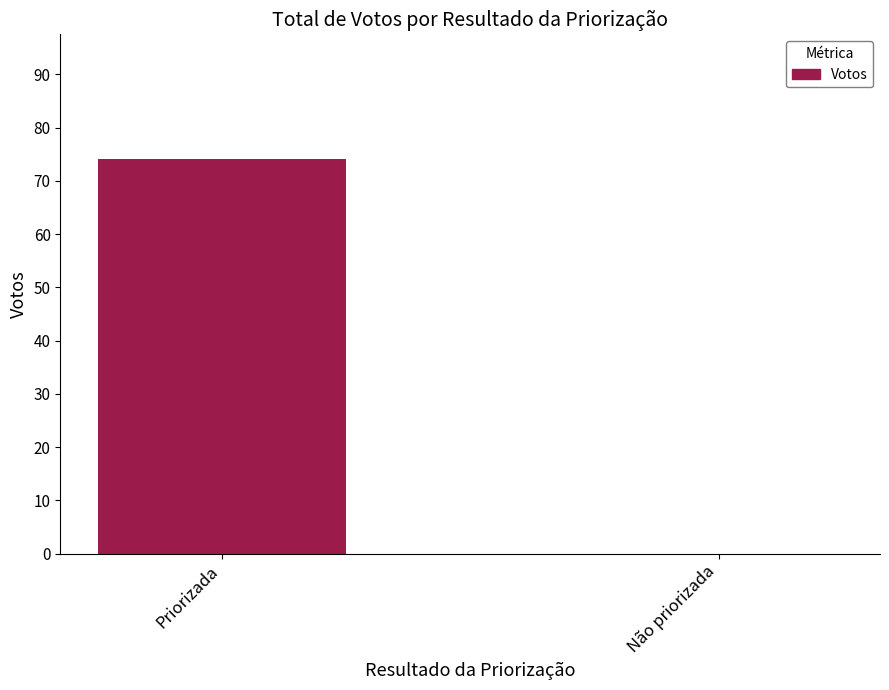

Which label corresponds to the largest value in the chart?

Priorizada